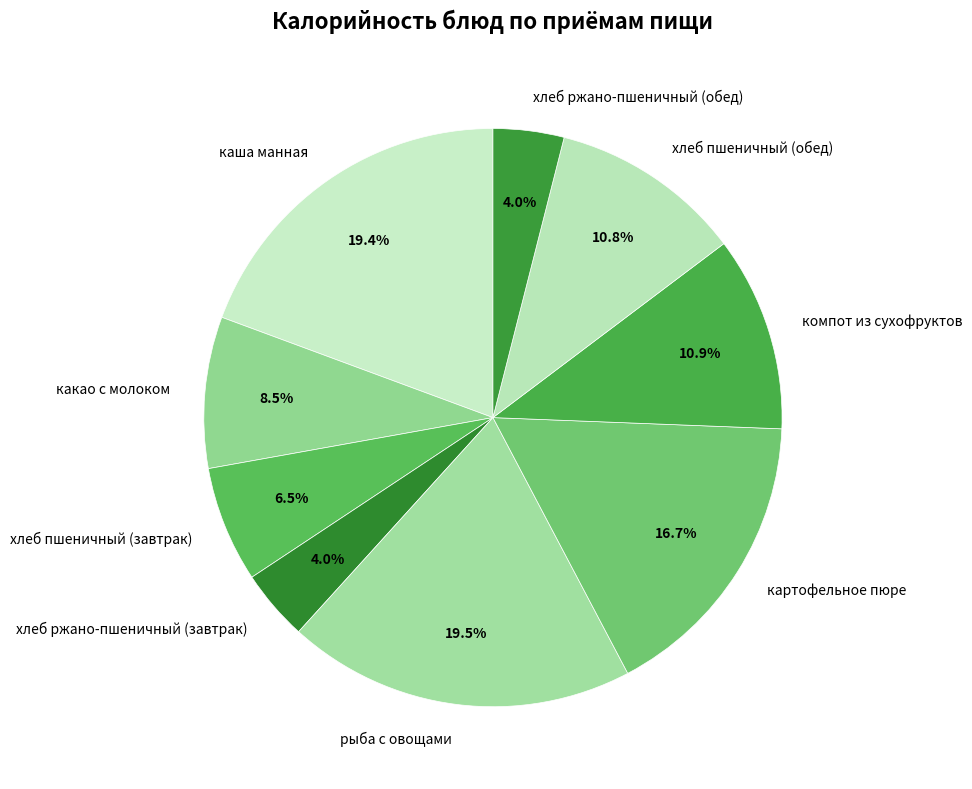

How many segments does this pie chart have?

9